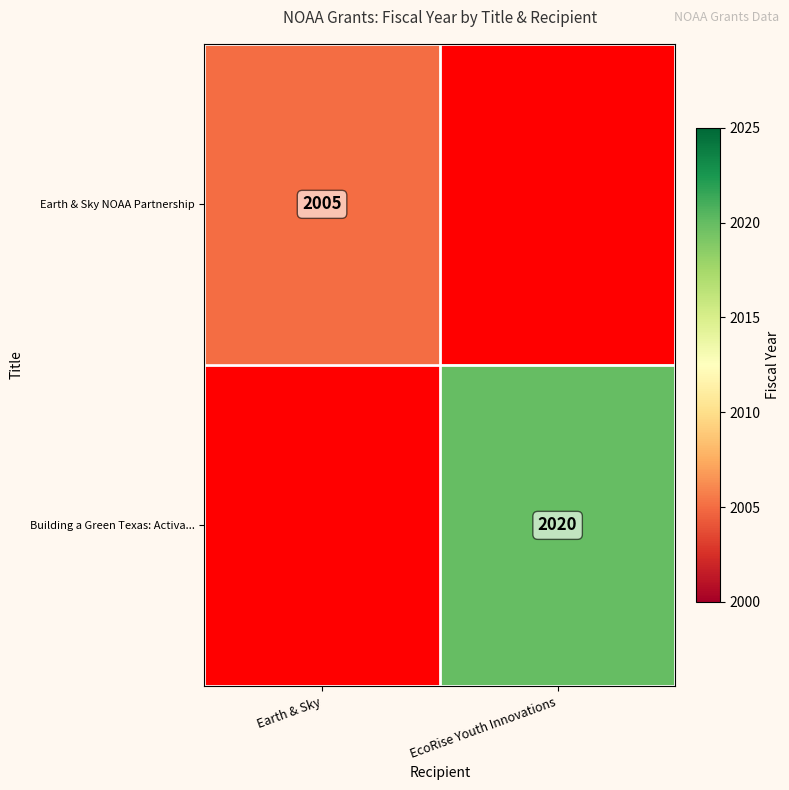

Is it true that Earth & Sky NOAA Partnership equals 1096 at Earth & Sky?

False